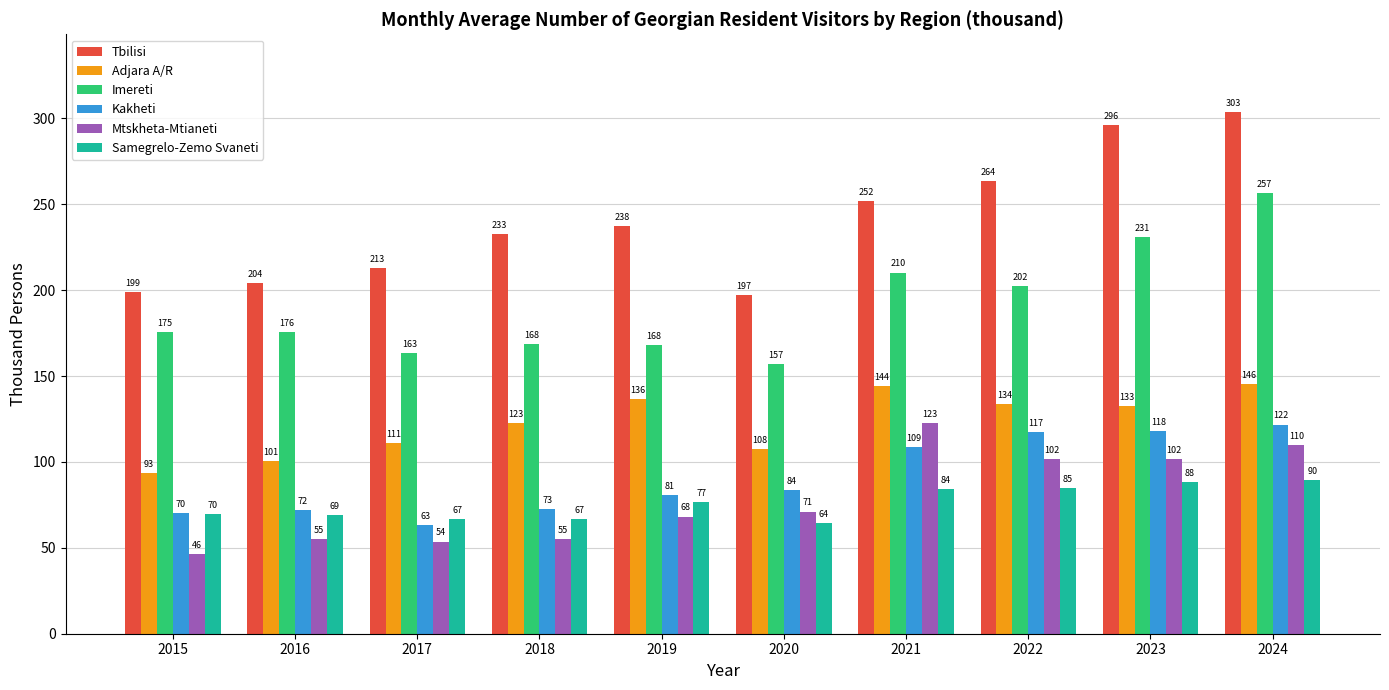

What is the difference between the second highest and minimum values in the Kakheti series?

54.8